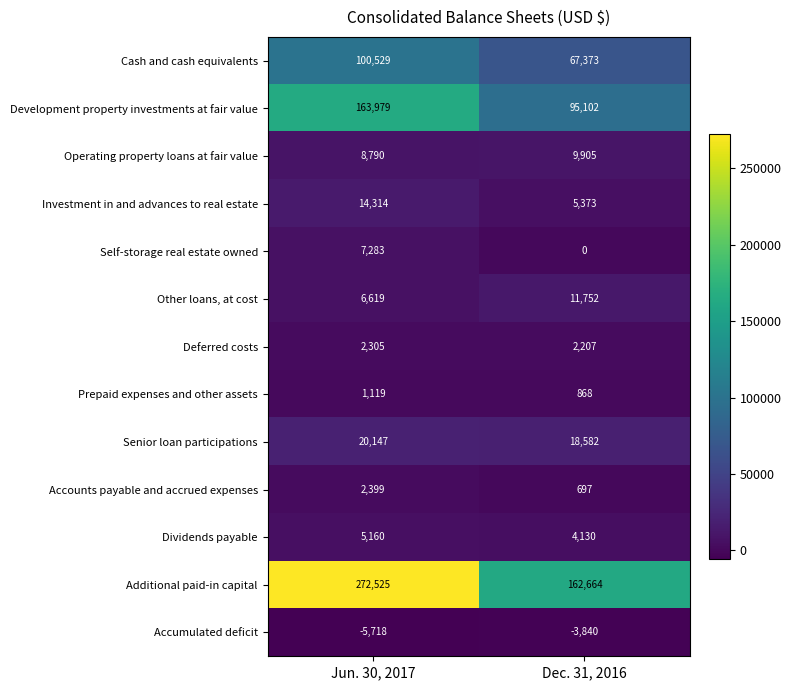

Between Jun. 30, 2017 and Dec. 31, 2016, which series saw the biggest shift?

Additional paid-in capital